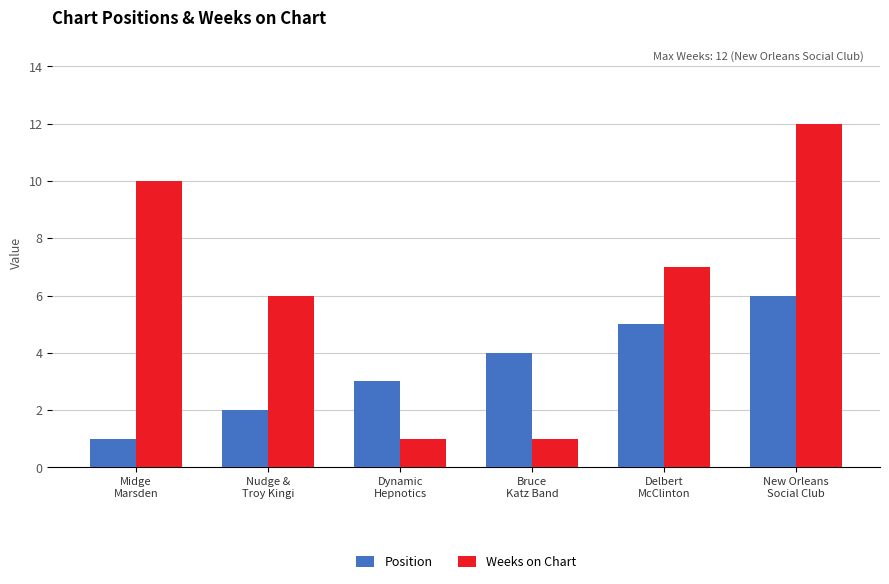

Which series has the largest range (max minus min)?

Weeks on Chart